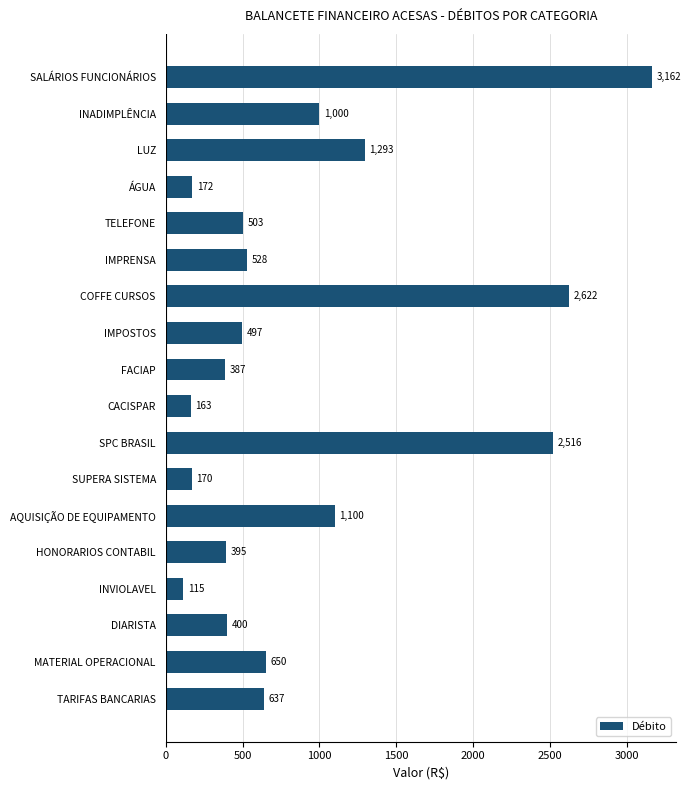

Are the bars horizontal?

Yes